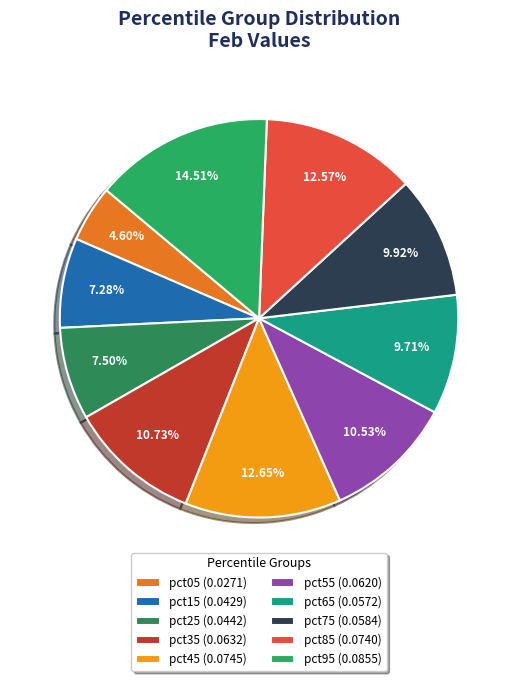

Count the number of slices in the pie.

10